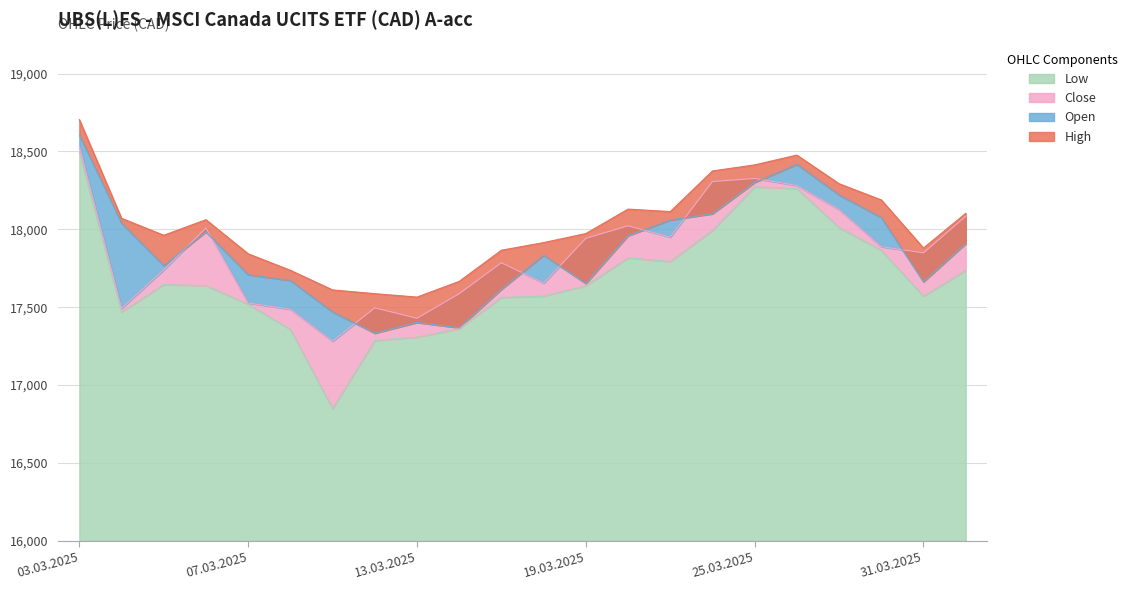

The value of Low at 05.03.2025 is 17645. True or false?

True